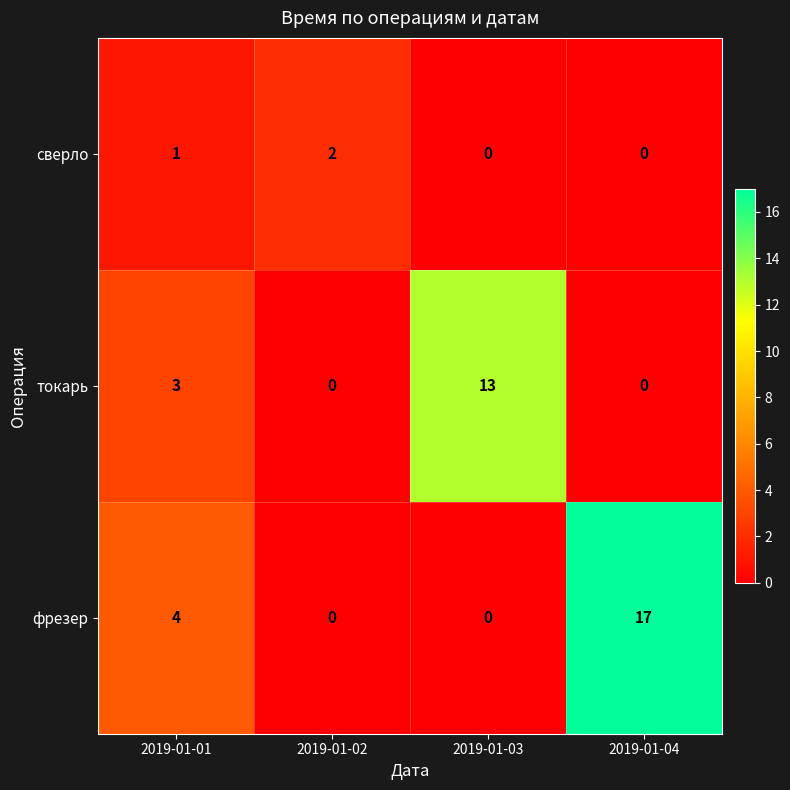

What is the difference between the maximum and second lowest values in the фрезер series?

17